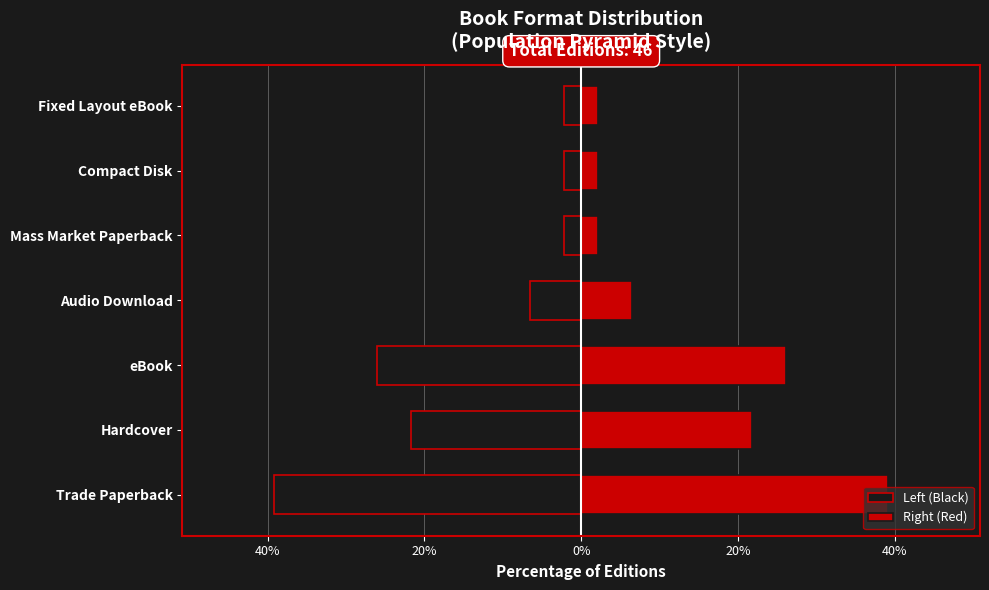

List the series in order of their peak value, lowest first.

Left (Black), Right (Red)